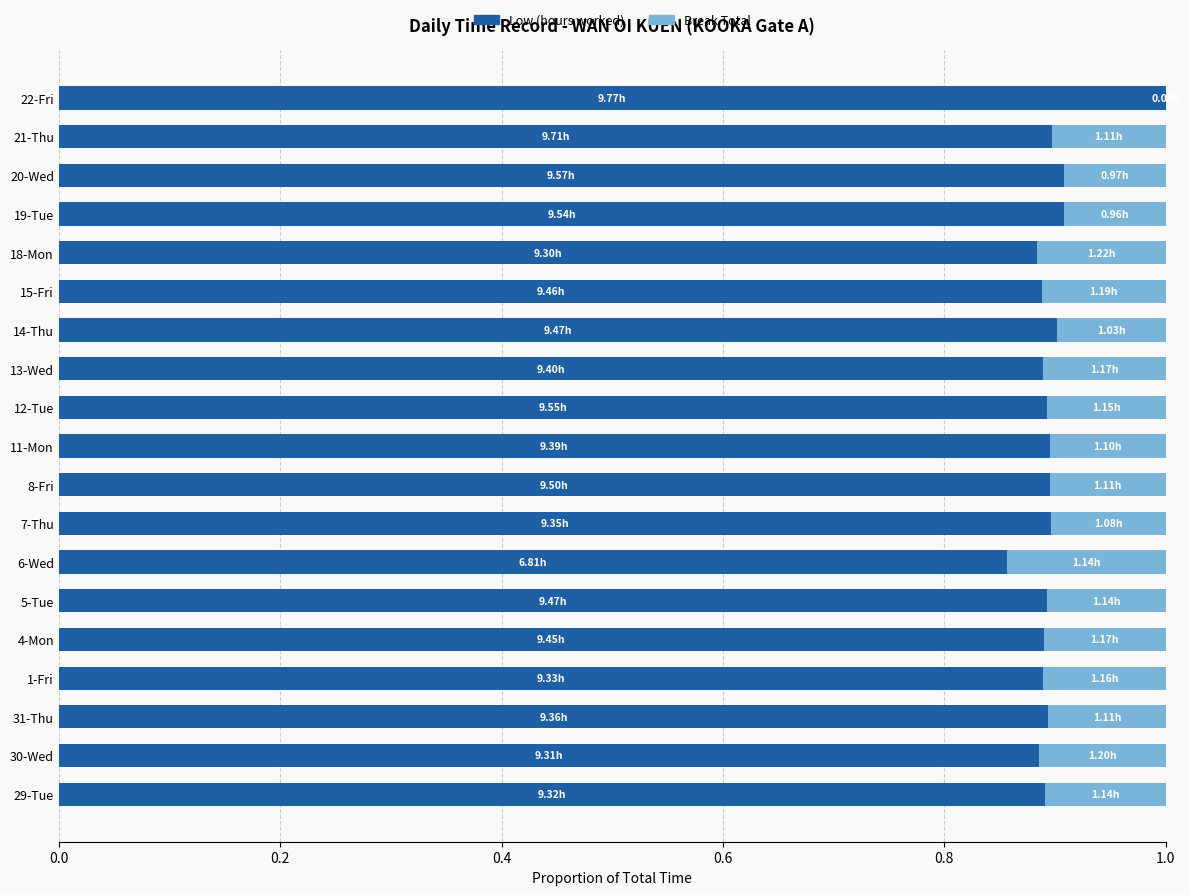

How many categories are shown in the chart?

19